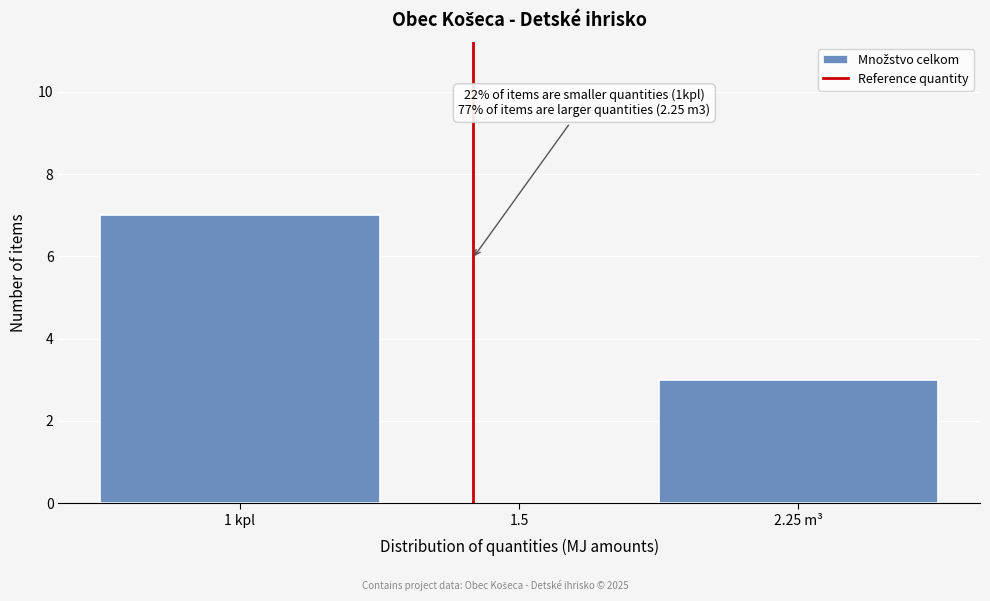

Reading left to right, what are all the values shown in this chart?

1 kpl=7	1.5=0	2.25 m³=3